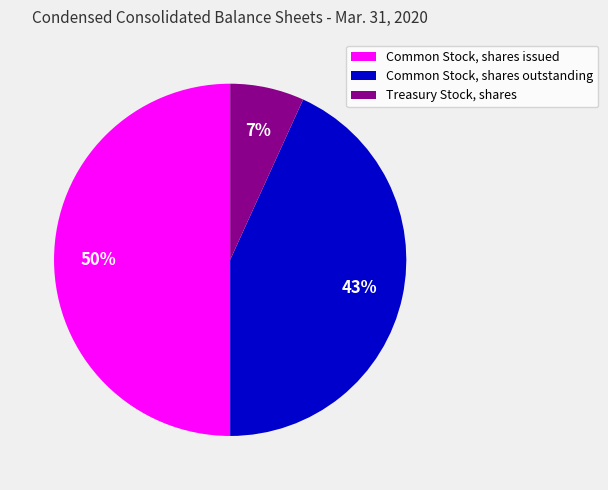

Which has a higher value, Common Stock, shares issued or Common Stock, shares outstanding?

Common Stock, shares issued